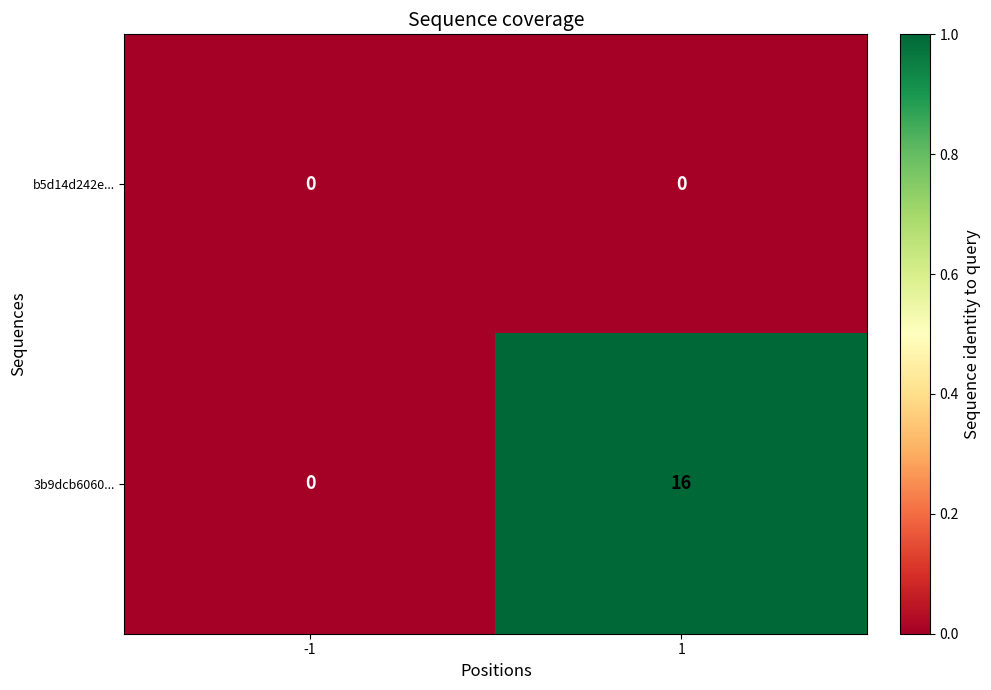

Reading left to right, transcribe all the data shown in this chart.

b5d14d242e...: 0	0
3b9dcb6060...: 0	16